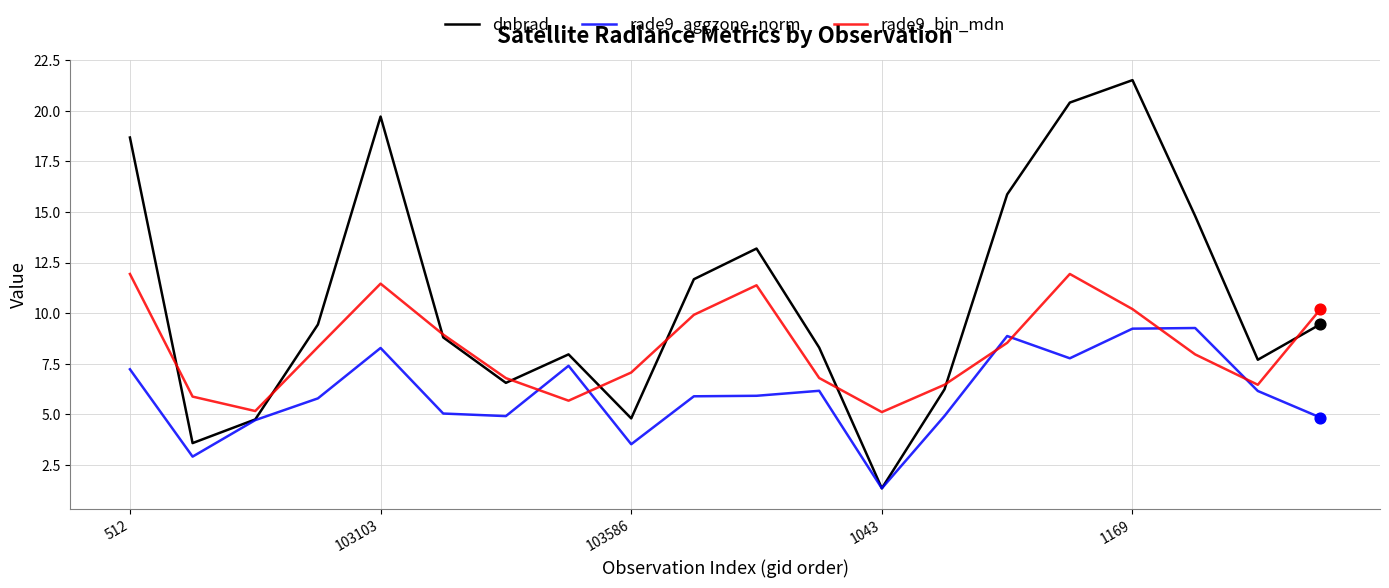

Which series has the widest spread of values?

dnbrad